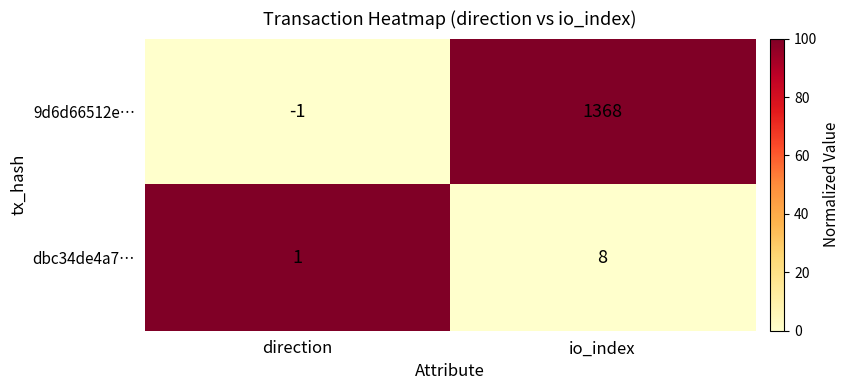

Reading left to right, transcribe all the data shown in this chart.

9d6d66512e…: -1	1368
dbc34de4a7…: 1	8